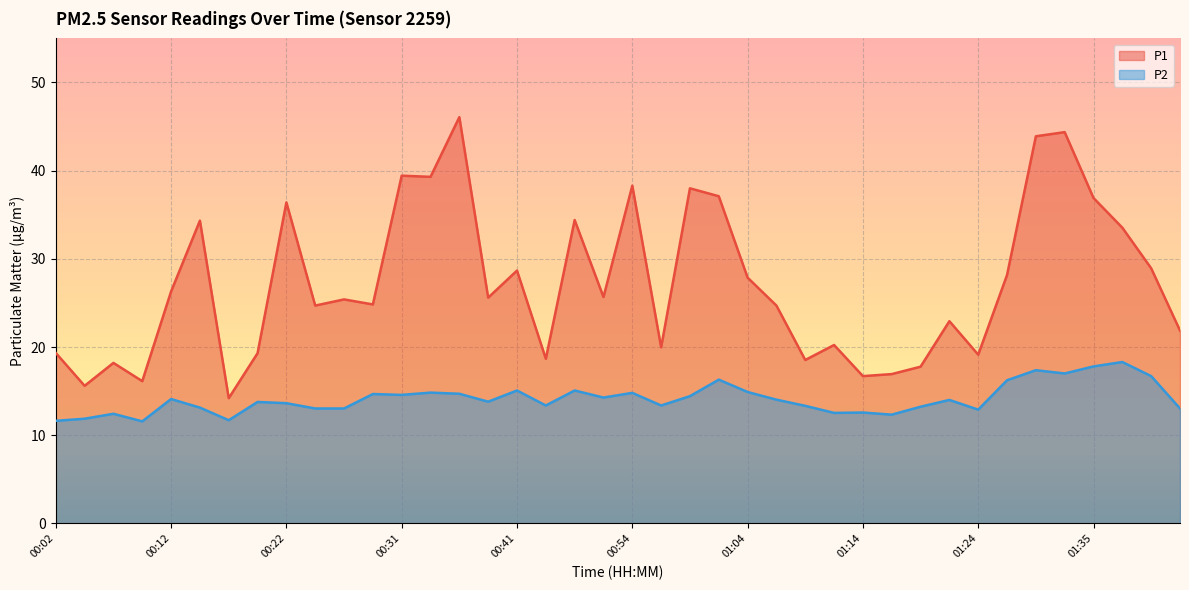

Between 01:14 and 01:27, which is larger?

01:27